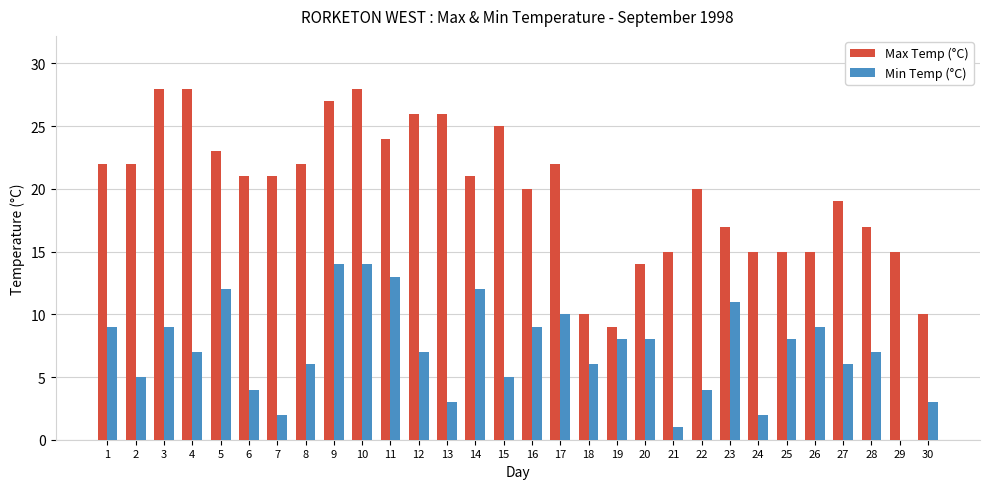

Reading left to right, what are all the values shown in this chart?

Max Temp (°C): 22	22	28	28	23	21	21	22	27	28	24	26	26	21	25	20	22	10	9	14	15	20	17	15	15	15	19	17	15	10
Min Temp (°C): 9	5	9	7	12	4	2	6	14	14	13	7	3	12	5	9	10	6	8	8	1	4	11	2	8	9	6	7	0	3